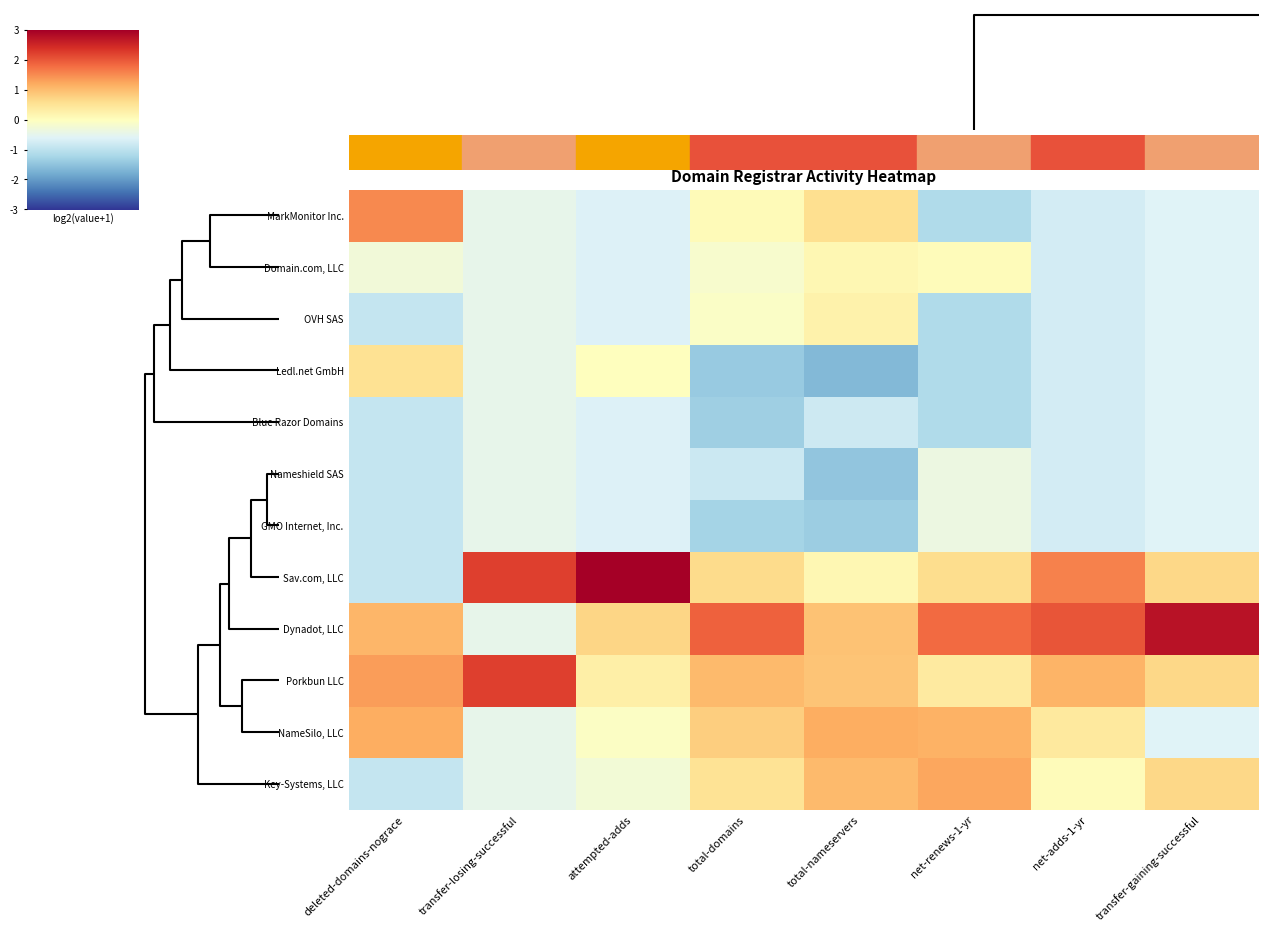

Which series has the largest total across all categories?

Dynadot, LLC